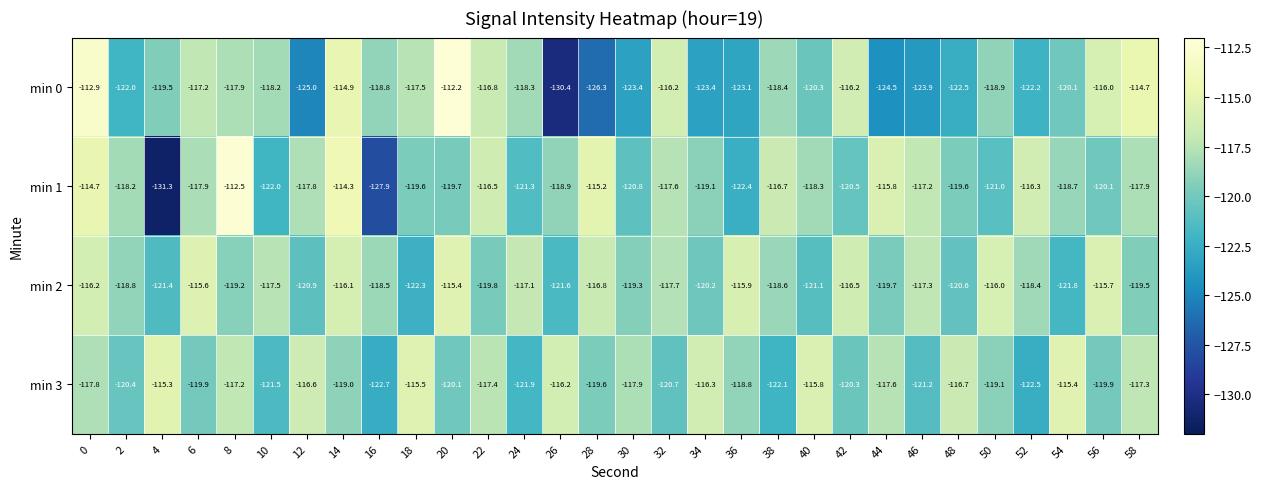

What is the approximate value of min 1 at 10?

-122.0